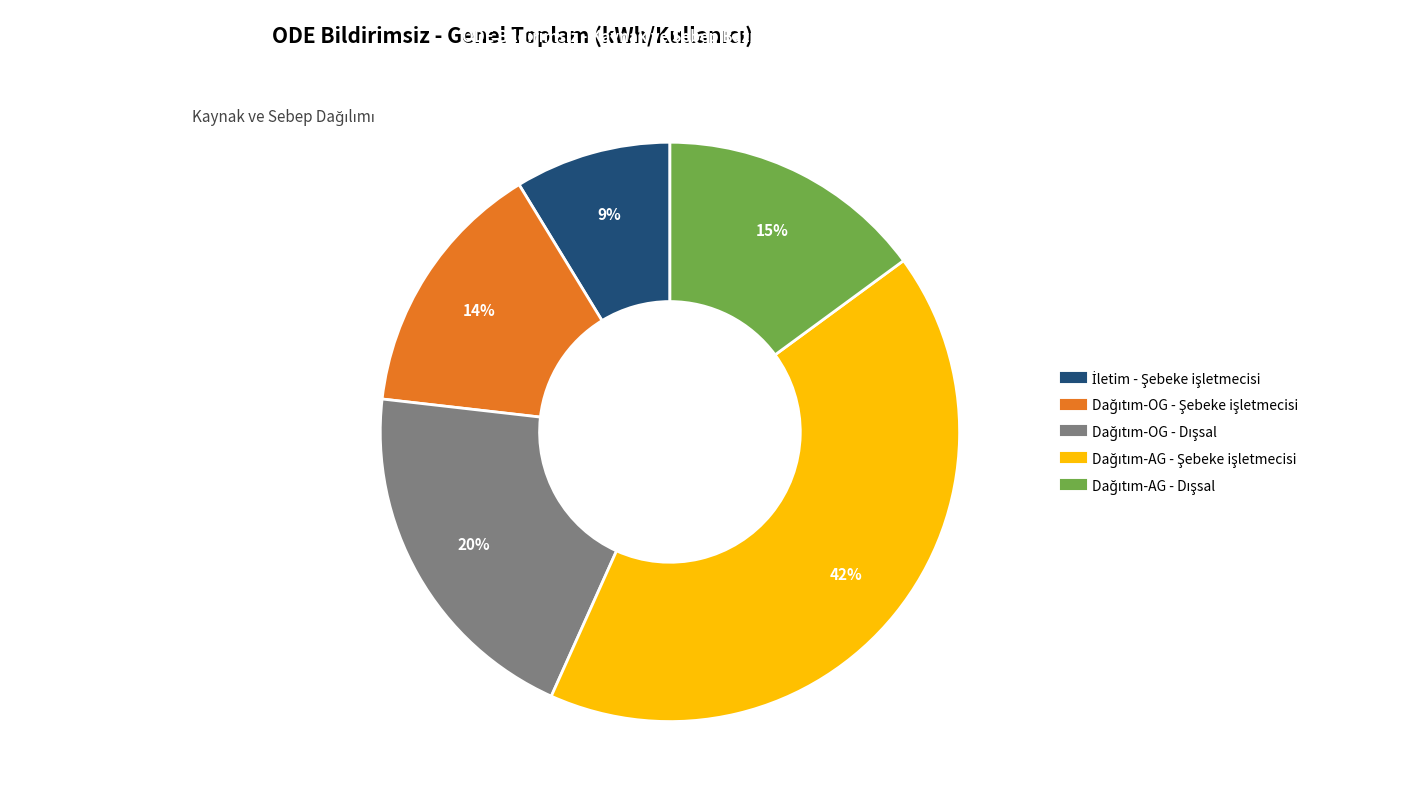

Is there any slice that represents more than half of the pie?

No